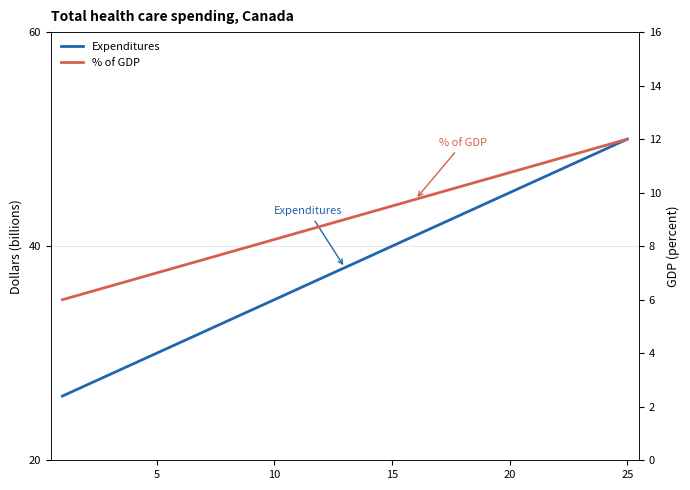

Which series has the largest range (max minus min)?

Expenditures